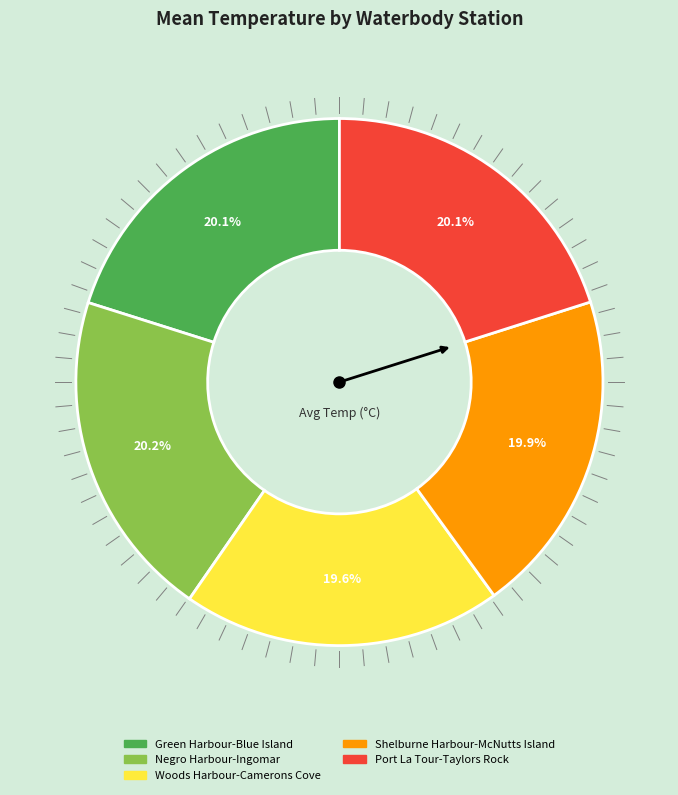

Count the number of slices in the pie.

5